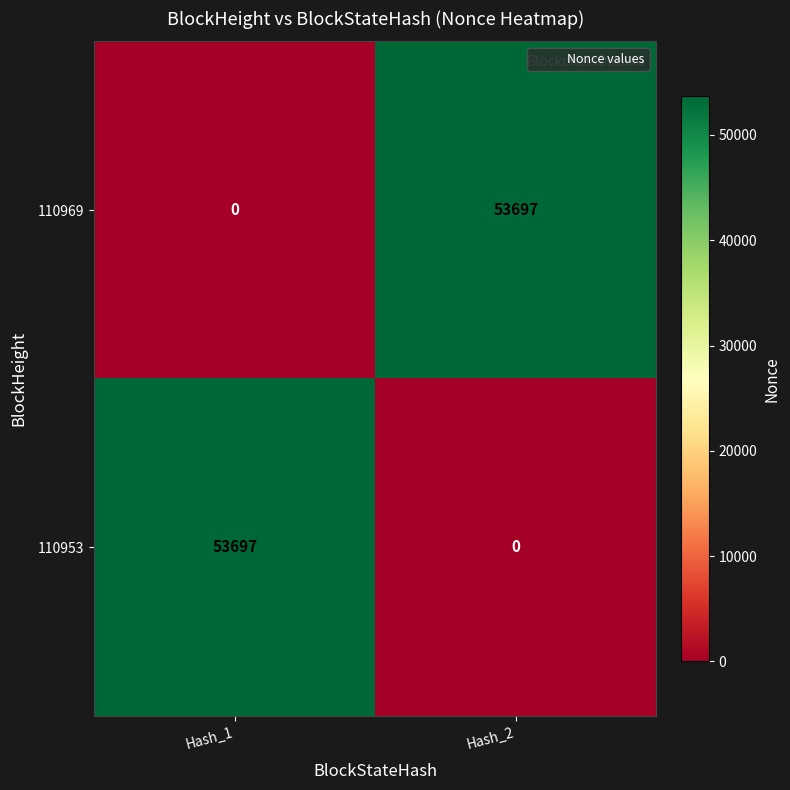

Rank the series at Hash_2 from highest to lowest value.

110969, 110953